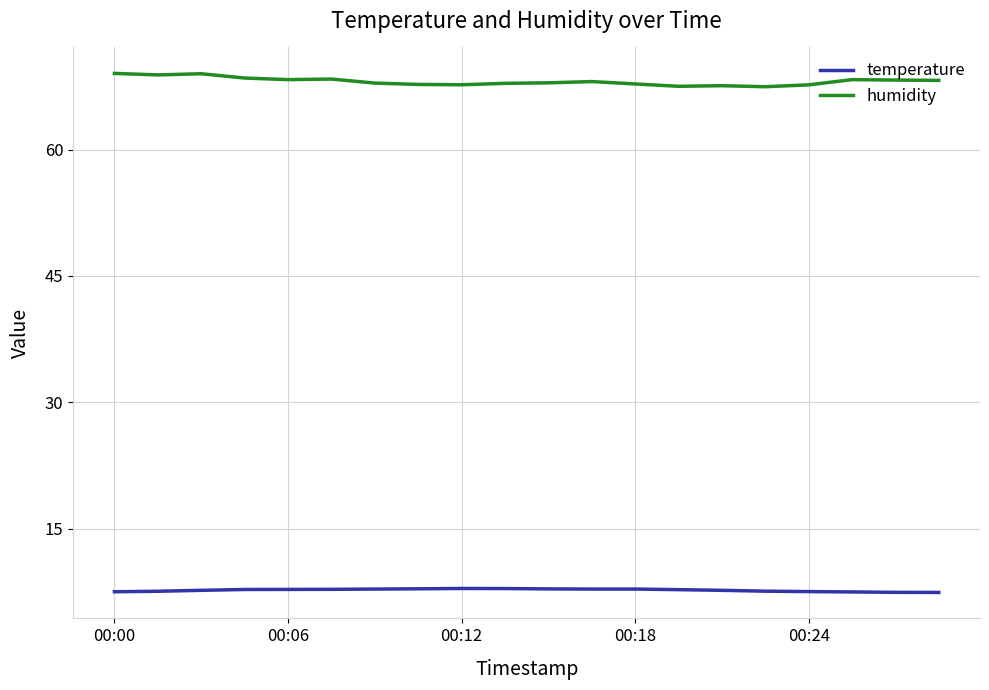

Rank the series by their maximum value, from highest to lowest.

humidity, temperature